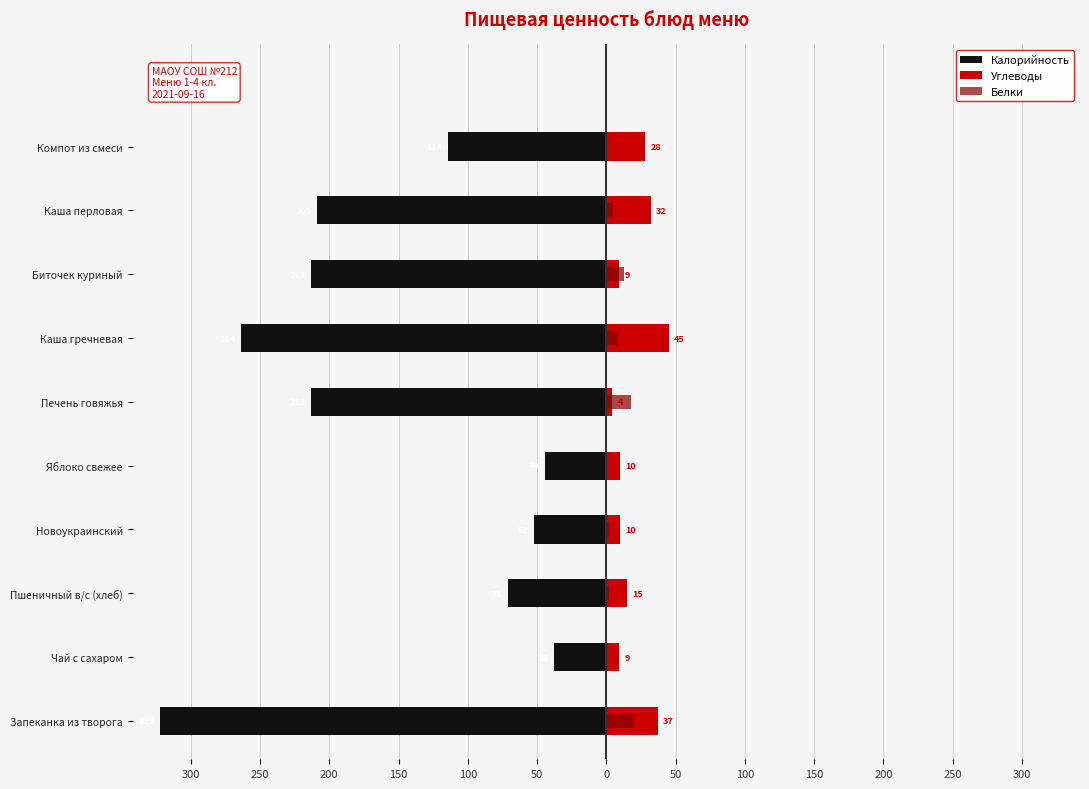

At how many categories does at least one series exceed -89?

10